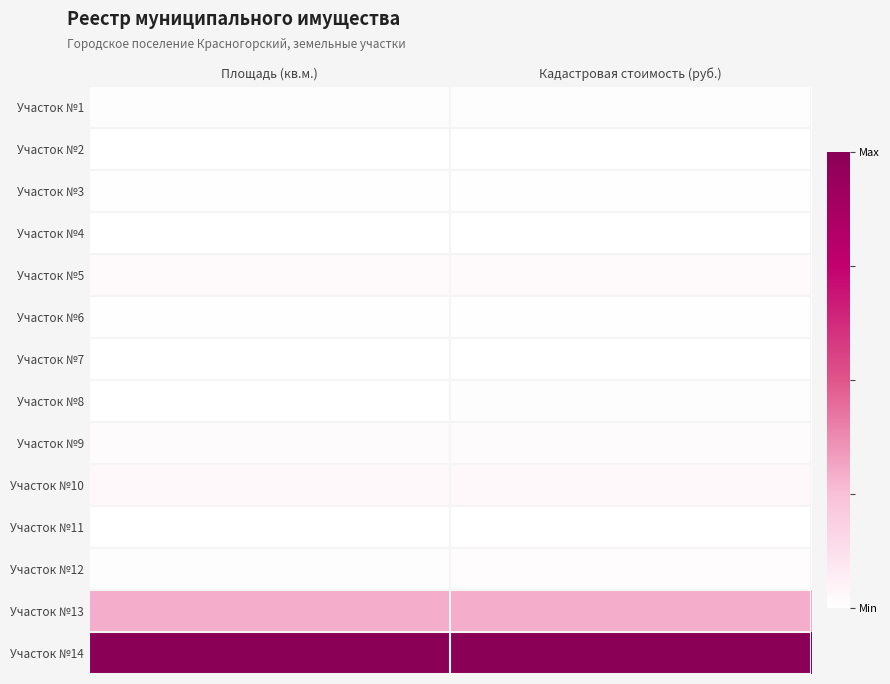

Reading right to left, extract all data points from this chart.

Участок №1: Кадастровая стоимость (руб.)=0.0	Площадь (кв.м.)=0.0
Участок №2: Кадастровая стоимость (руб.)=0.0	Площадь (кв.м.)=0.0
Участок №3: Кадастровая стоимость (руб.)=0.0	Площадь (кв.м.)=0.0
Участок №4: Кадастровая стоимость (руб.)=0.0	Площадь (кв.м.)=0.0
Участок №5: Кадастровая стоимость (руб.)=0.0	Площадь (кв.м.)=0.0
Участок №6: Кадастровая стоимость (руб.)=0.0	Площадь (кв.м.)=0.0
Участок №7: Кадастровая стоимость (руб.)=0.0	Площадь (кв.м.)=0.0
Участок №8: Кадастровая стоимость (руб.)=0.0	Площадь (кв.м.)=0.0
Участок №9: Кадастровая стоимость (руб.)=0.0	Площадь (кв.м.)=0.0
Участок №10: Кадастровая стоимость (руб.)=0.0	Площадь (кв.м.)=0.0
Участок №11: Кадастровая стоимость (руб.)=0.0	Площадь (кв.м.)=0.0
Участок №12: Кадастровая стоимость (руб.)=0.0	Площадь (кв.м.)=0.0
Участок №13: Кадастровая стоимость (руб.)=0.3	Площадь (кв.м.)=0.3
Участок №14: Кадастровая стоимость (руб.)=1.0	Площадь (кв.м.)=1.0